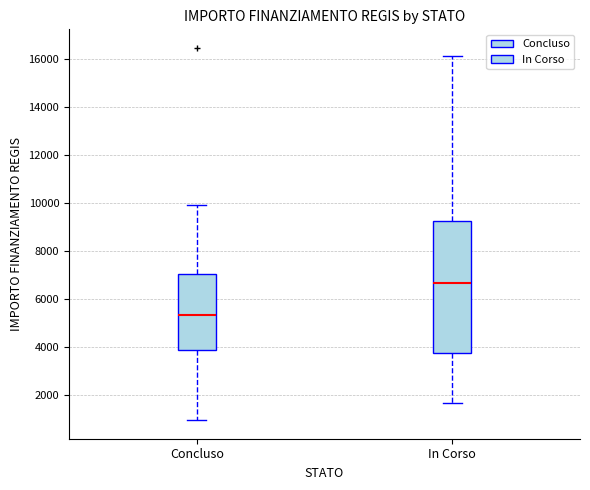

Reading left to right, read every box against the y-axis: the position of its median line, the range the box covers, and the ends of its whiskers. The values are not printed on the chart, so give them approximately, as read against the axis.

Concluso: median 5400, box 3800 to 7000, whiskers 1000 to 10000
In Corso: median 6600, box 3800 to 9200, whiskers 1800 to 16200